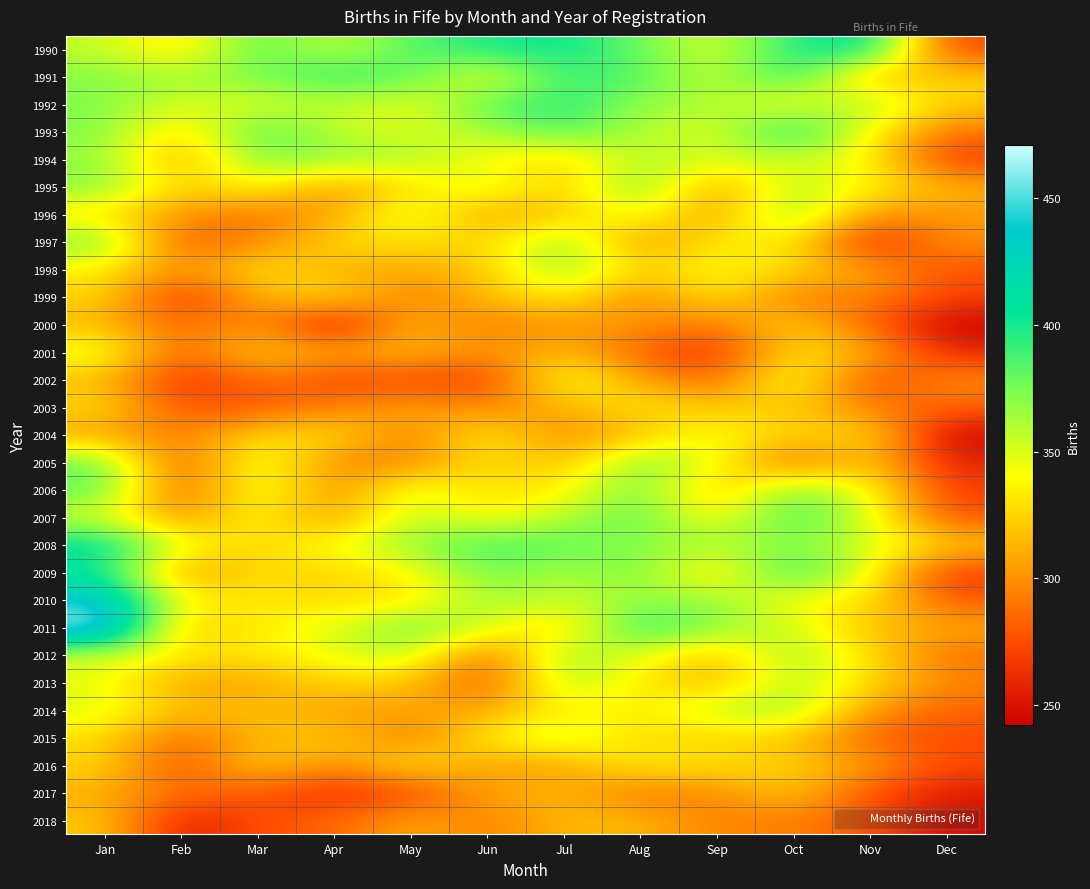

Reading left to right, list all the values displayed in this chart.

1990: Jan=356	Feb=326	Mar=384	Apr=353	May=383	Jun=400	Jul=406	Aug=377	Sep=348	Oct=397	Nov=414	Dec=271
1991: Jan=372	Feb=363	Mar=375	Apr=394	May=384	Jun=339	Jul=390	Aug=386	Sep=353	Oct=399	Nov=310	Dec=323
1992: Jan=372	Feb=349	Mar=349	Apr=357	May=343	Jun=382	Jul=398	Aug=366	Sep=362	Oct=337	Nov=368	Dec=323
1993: Jan=373	Feb=324	Mar=387	Apr=357	May=348	Jun=363	Jul=386	Aug=360	Sep=346	Oct=407	Nov=338	Dec=289
1994: Jan=367	Feb=305	Mar=374	Apr=369	May=363	Jun=338	Jul=324	Aug=361	Sep=352	Oct=352	Nov=340	Dec=265
1995: Jan=374	Feb=322	Mar=343	Apr=303	May=327	Jun=354	Jul=319	Aug=377	Sep=303	Oct=360	Nov=338	Dec=313
1996: Jan=329	Feb=300	Mar=288	Apr=306	May=355	Jun=304	Jul=319	Aug=350	Sep=300	Oct=376	Nov=300	Dec=303
1997: Jan=377	Feb=277	Mar=297	Apr=326	May=331	Jun=324	Jul=371	Aug=296	Sep=335	Oct=335	Nov=254	Dec=301
1998: Jan=336	Feb=297	Mar=333	Apr=311	May=309	Jun=320	Jul=371	Aug=325	Sep=340	Oct=329	Nov=307	Dec=276
1999: Jan=326	Feb=261	Mar=310	Apr=332	May=290	Jun=316	Jul=337	Aug=291	Sep=337	Oct=288	Nov=296	Dec=271
2000: Jan=314	Feb=284	Mar=303	Apr=244	May=317	Jun=289	Jul=304	Aug=303	Sep=290	Oct=326	Nov=282	Dec=242
2001: Jan=351	Feb=280	Mar=326	Apr=307	May=317	Jun=298	Jul=318	Aug=280	Sep=261	Oct=332	Nov=314	Dec=258
2002: Jan=316	Feb=260	Mar=289	Apr=272	May=273	Jun=265	Jul=351	Aug=307	Sep=282	Oct=352	Nov=270	Dec=299
2003: Jan=329	Feb=276	Mar=279	Apr=293	May=307	Jun=296	Jul=311	Aug=334	Sep=319	Oct=322	Nov=293	Dec=283
2004: Jan=305	Feb=292	Mar=326	Apr=330	May=294	Jun=336	Jul=295	Aug=314	Sep=346	Oct=322	Nov=332	Dec=243
2005: Jan=381	Feb=274	Mar=356	Apr=295	May=294	Jun=334	Jul=314	Aug=377	Sep=344	Oct=281	Nov=324	Dec=257
2006: Jan=383	Feb=276	Mar=352	Apr=298	May=350	Jun=327	Jul=334	Aug=378	Sep=313	Oct=375	Nov=344	Dec=269
2007: Jan=349	Feb=296	Mar=344	Apr=299	May=359	Jun=336	Jul=359	Aug=383	Sep=333	Oct=393	Nov=349	Dec=276
2008: Jan=414	Feb=347	Mar=322	Apr=345	May=368	Jun=391	Jul=382	Aug=370	Sep=364	Oct=370	Nov=353	Dec=323
2009: Jan=404	Feb=297	Mar=331	Apr=322	May=337	Jun=377	Jul=360	Aug=377	Sep=322	Oct=400	Nov=342	Dec=266
2010: Jan=443	Feb=340	Mar=331	Apr=328	May=328	Jun=366	Jul=354	Aug=364	Sep=369	Oct=337	Nov=334	Dec=278
2011: Jan=471	Feb=312	Mar=338	Apr=346	May=380	Jun=353	Jul=319	Aug=402	Sep=368	Oct=354	Nov=315	Dec=310
2012: Jan=352	Feb=336	Mar=331	Apr=346	May=360	Jun=281	Jul=370	Aug=345	Sep=315	Oct=367	Nov=330	Dec=286
2013: Jan=346	Feb=305	Mar=307	Apr=327	May=319	Jun=275	Jul=364	Aug=332	Sep=312	Oct=360	Nov=328	Dec=297
2014: Jan=351	Feb=315	Mar=322	Apr=303	May=308	Jun=308	Jul=337	Aug=335	Sep=357	Oct=369	Nov=302	Dec=282
2015: Jan=327	Feb=284	Mar=313	Apr=325	May=288	Jun=336	Jul=359	Aug=324	Sep=325	Oct=319	Nov=281	Dec=274
2016: Jan=328	Feb=271	Mar=328	Apr=295	May=337	Jun=304	Jul=306	Aug=337	Sep=330	Oct=324	Nov=306	Dec=273
2017: Jan=310	Feb=288	Mar=278	Apr=261	May=268	Jun=308	Jul=314	Aug=290	Sep=296	Oct=323	Nov=275	Dec=254
2018: Jan=322	Feb=253	Mar=276	Apr=283	May=311	Jun=292	Jul=316	Aug=314	Sep=294	Oct=295	Nov=277	Dec=246